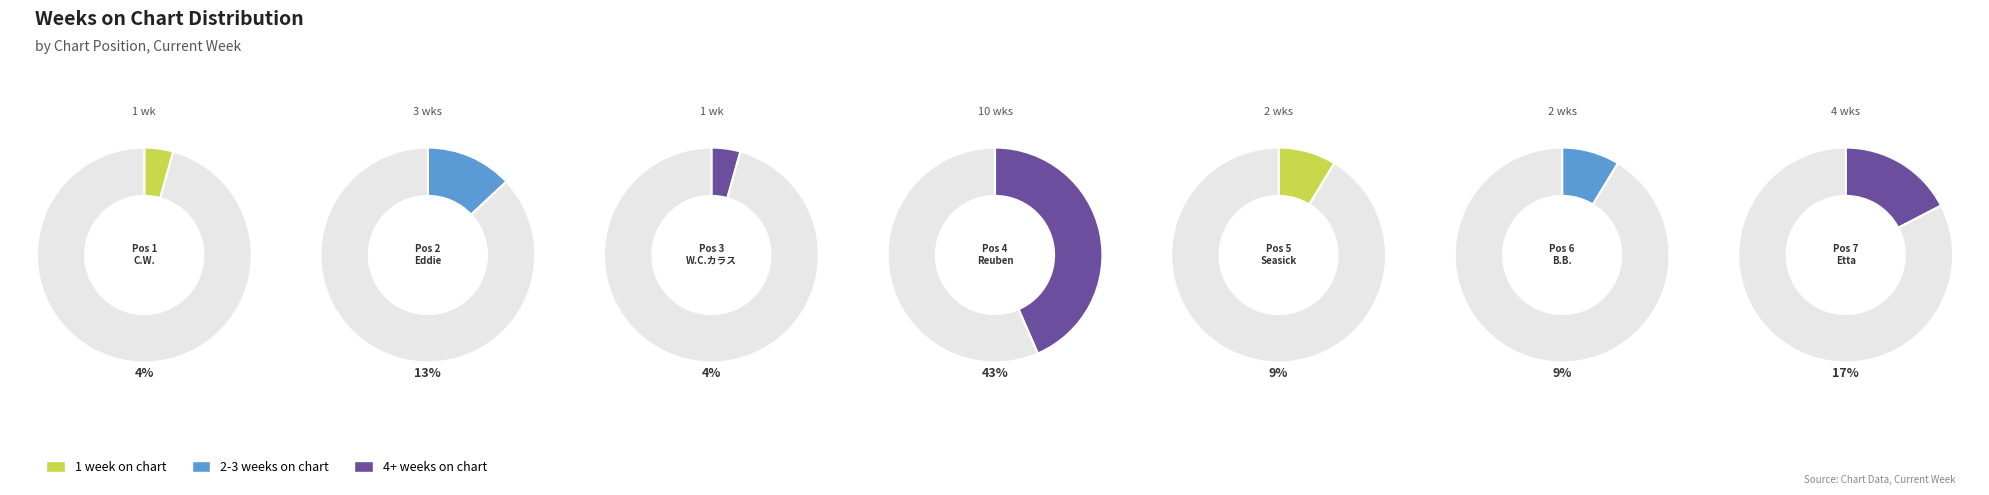

Is there a majority slice in this chart?

No